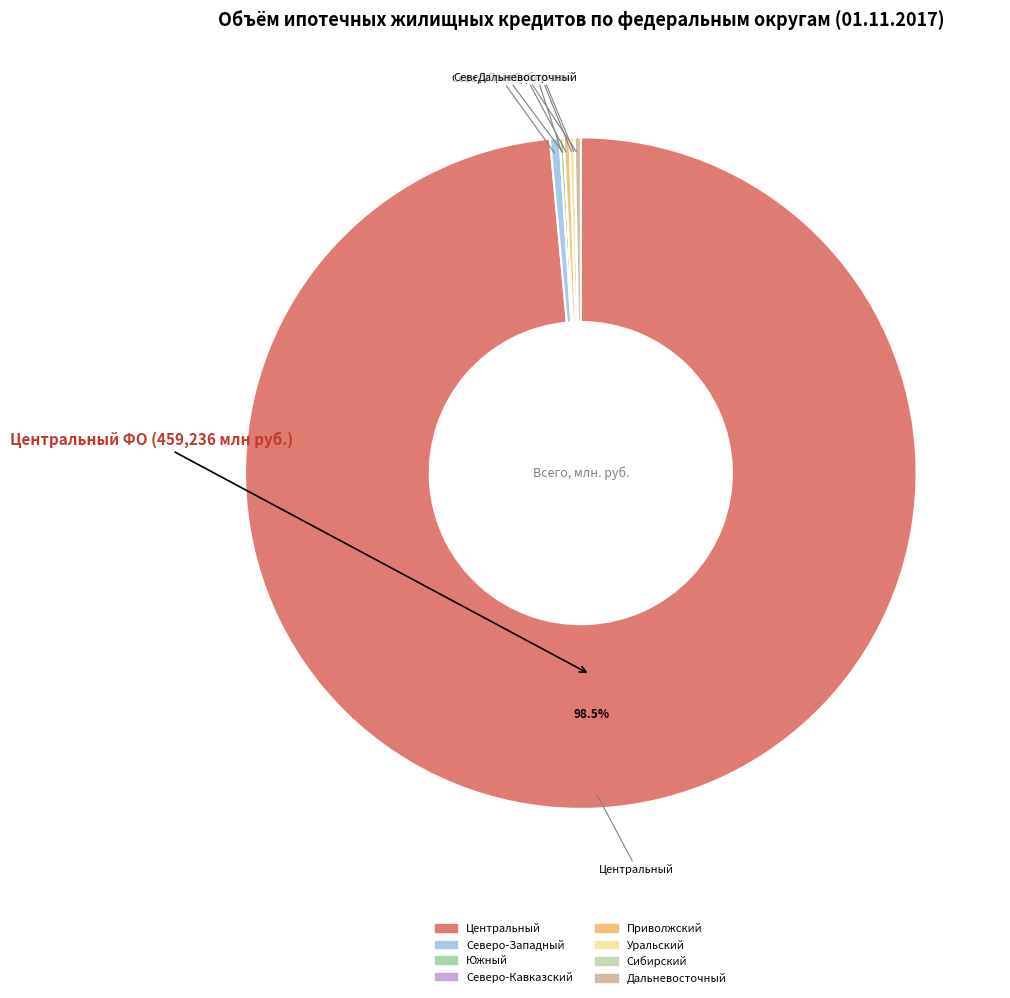

How many segments does this pie chart have?

8